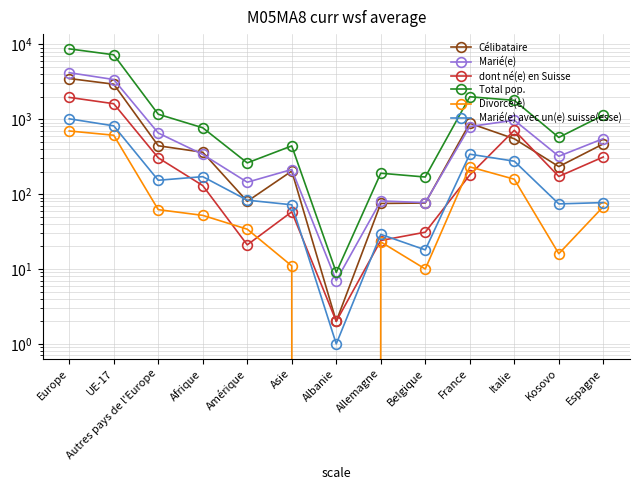

What is the difference between the Total pop. values at France and Belgique?

1824